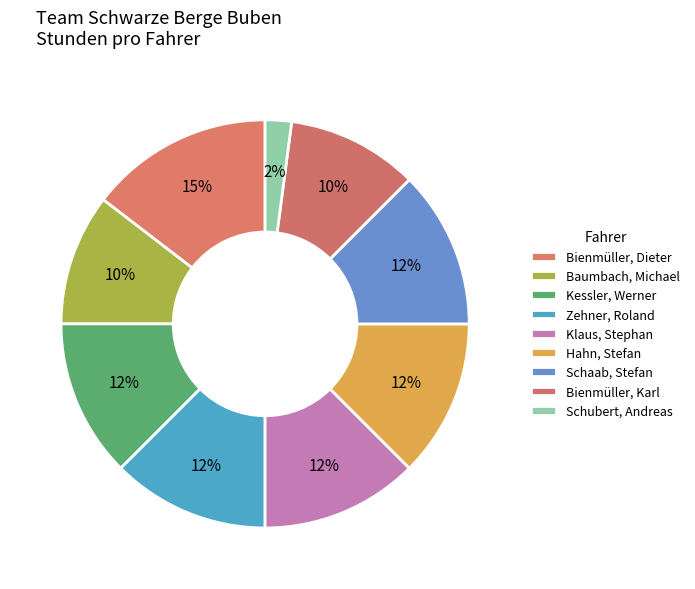

Does any single category account for the majority?

No